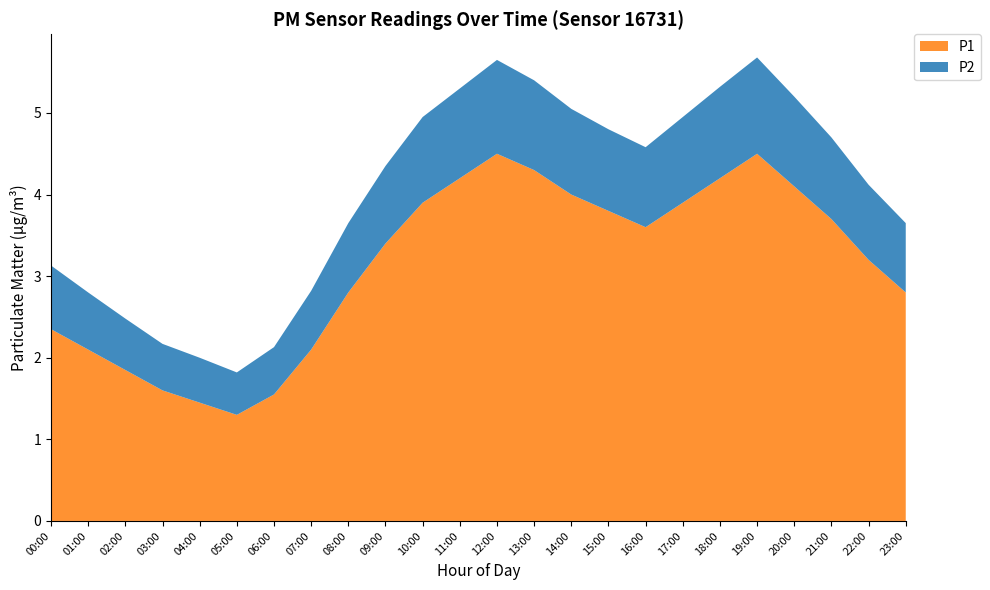

Reading left to right, what are all the values shown in this chart?

P1: 00:00=2.4	01:00=2.1	02:00=1.9	03:00=1.6	04:00=1.4	05:00=1.3	06:00=1.6	07:00=2.1	08:00=2.8	09:00=3.4	10:00=3.9	11:00=4.2	12:00=4.5	13:00=4.3	14:00=4.0	15:00=3.8	16:00=3.6	17:00=3.9	18:00=4.2	19:00=4.5	20:00=4.1	21:00=3.7	22:00=3.2	23:00=2.8
P2: 00:00=0.8	01:00=0.7	02:00=0.6	03:00=0.6	04:00=0.6	05:00=0.5	06:00=0.6	07:00=0.7	08:00=0.8	09:00=0.9	10:00=1.1	11:00=1.1	12:00=1.1	13:00=1.1	14:00=1.1	15:00=1.0	16:00=1.0	17:00=1.1	18:00=1.1	19:00=1.2	20:00=1.1	21:00=1.0	22:00=0.9	23:00=0.8